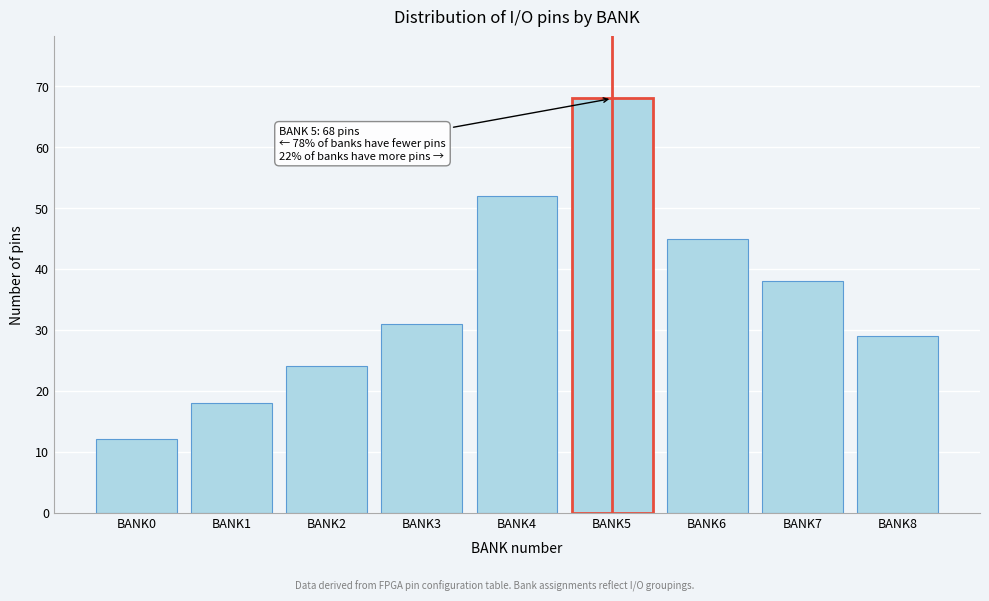

Reading left to right, transcribe all the data shown in this chart.

12	18	24	31	52	68	45	38	29